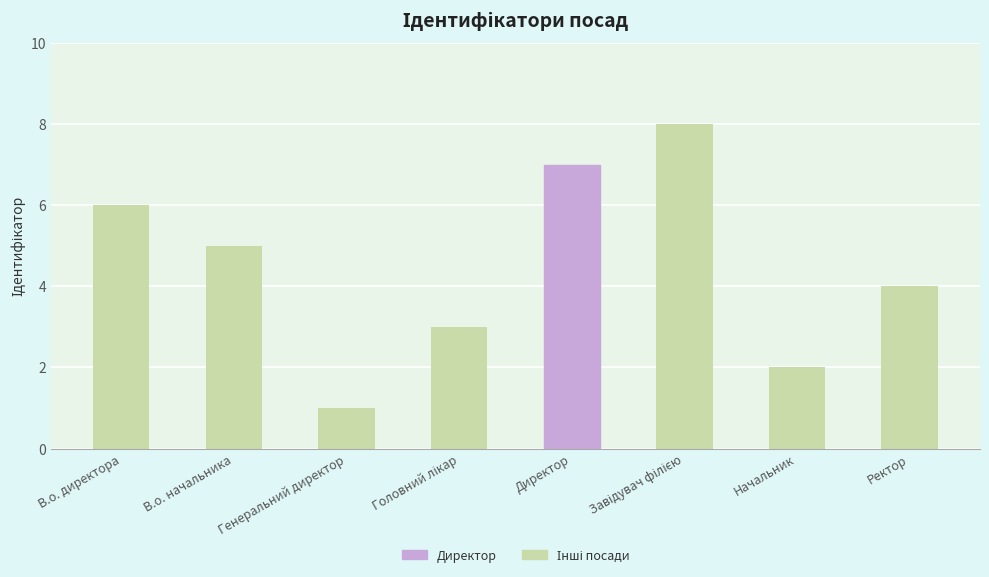

What is the greatest value displayed?

8